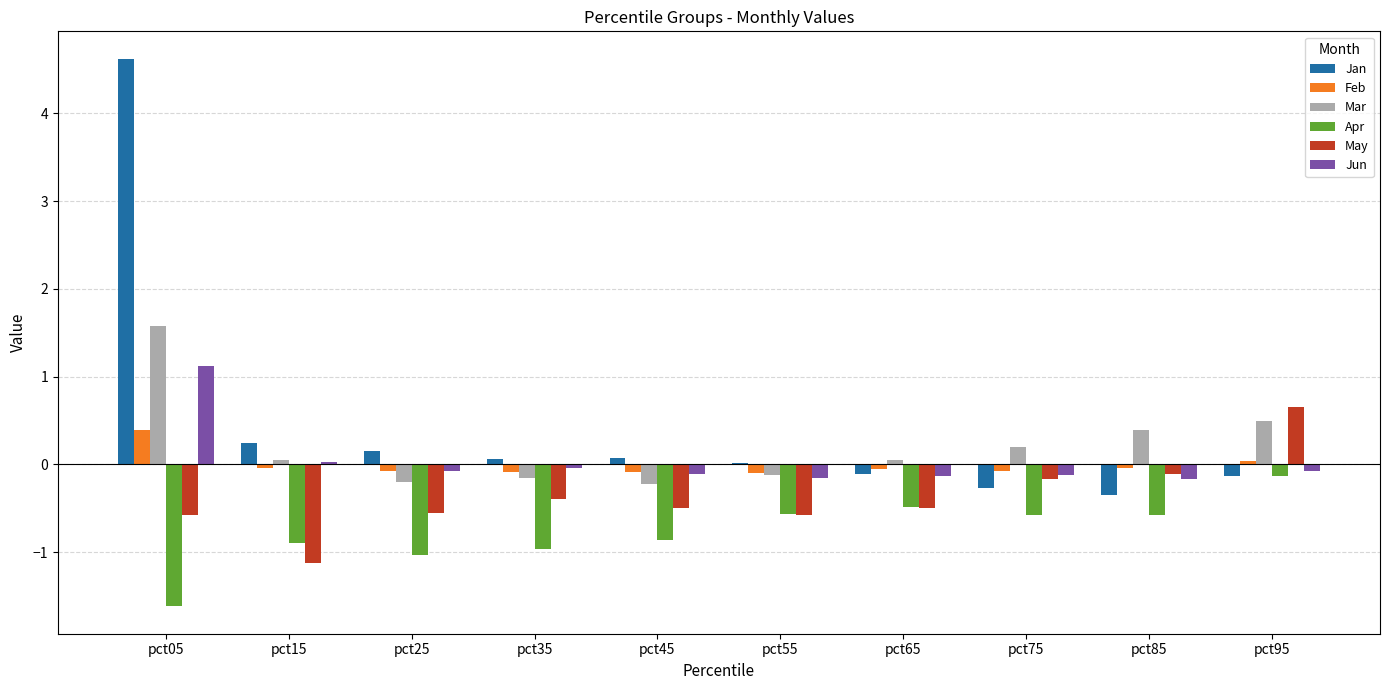

How many values in May are above zero?

1